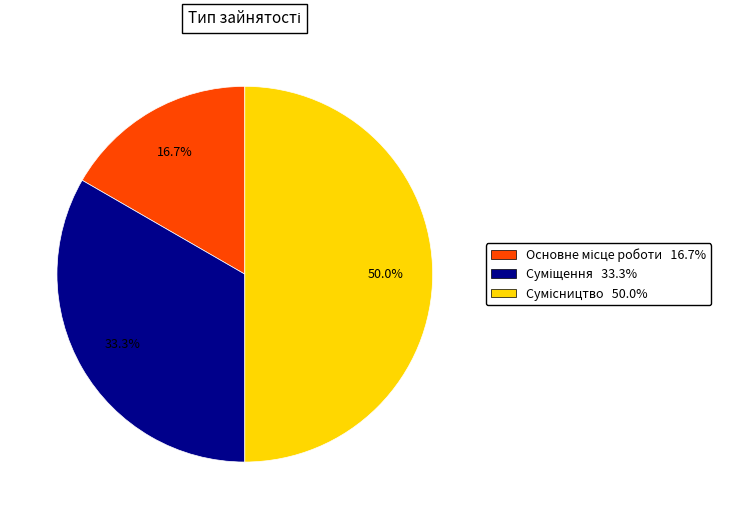

Count the number of slices in the pie.

3